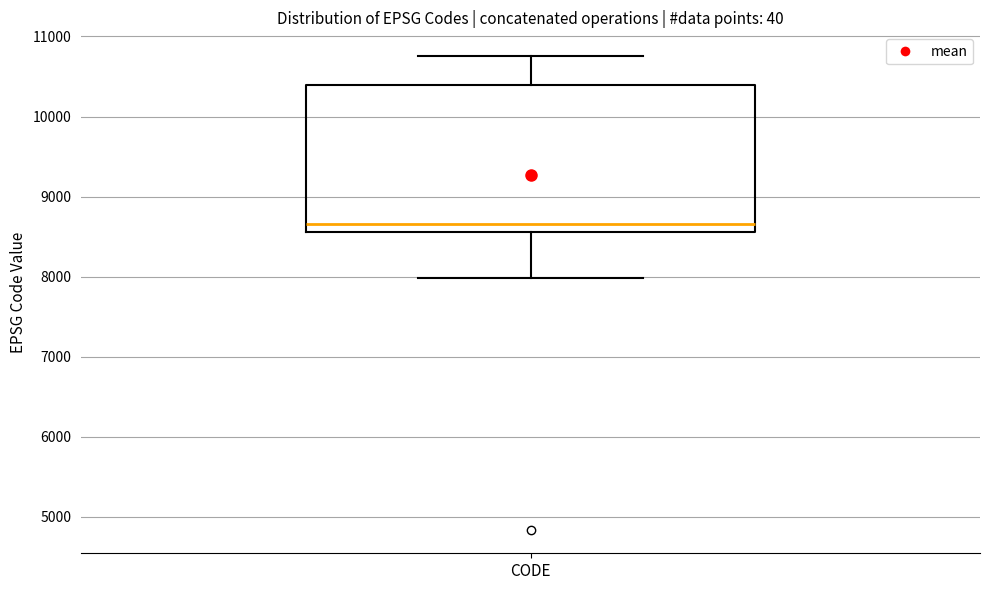

Read this box plot against the y-axis: the position of the median line, the range covered by the box, and the ends of both whiskers. The values are not printed on the chart, so give them approximately, as read against the axis.

median 8700, box 8600 to 10400, whiskers 8000 to 10800